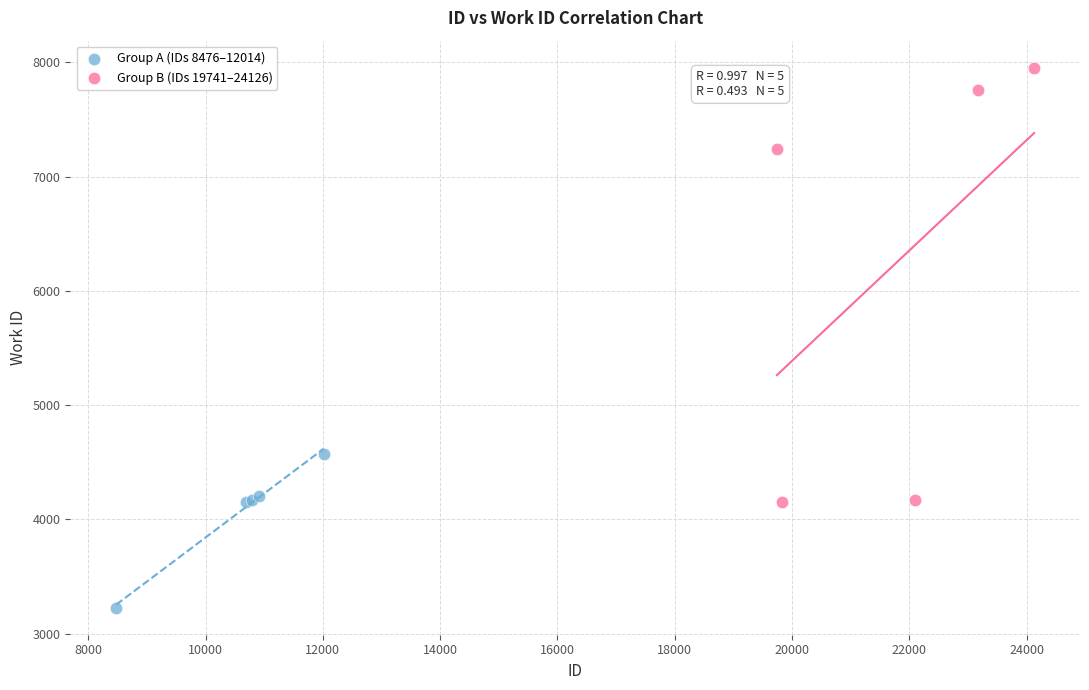

Which series has the largest Y range (max minus min)?

Group B (IDs 19741–24126)